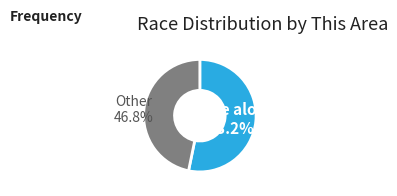

Is there any slice that represents more than half of the pie?

Yes